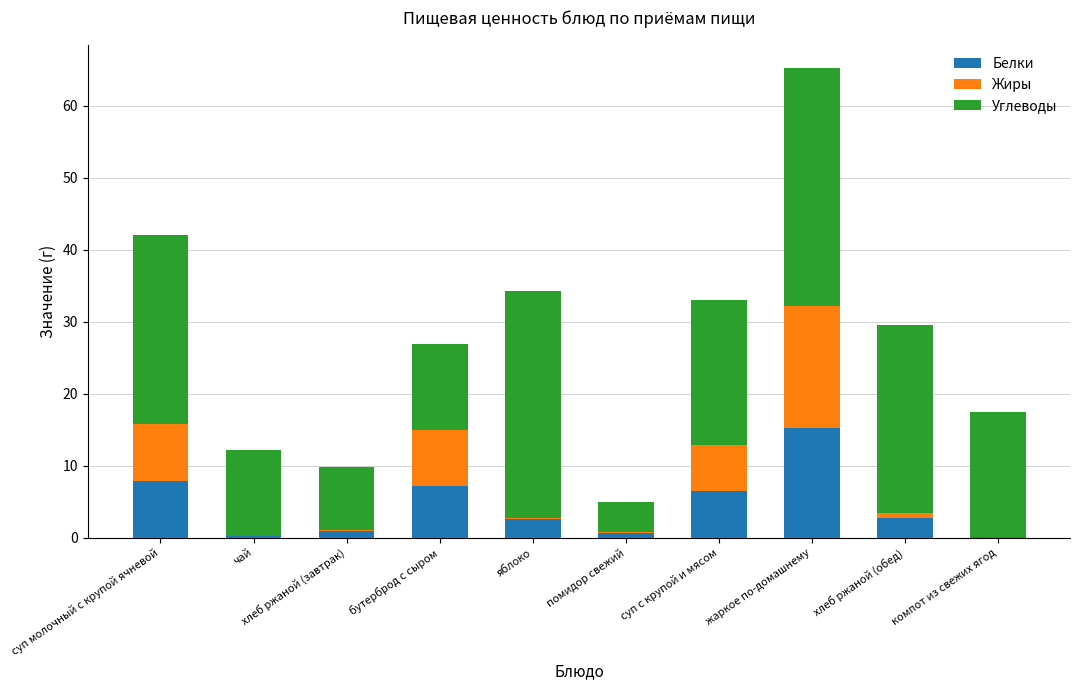

Which category has the highest value in the Белки series?

жаркое по-домашнему